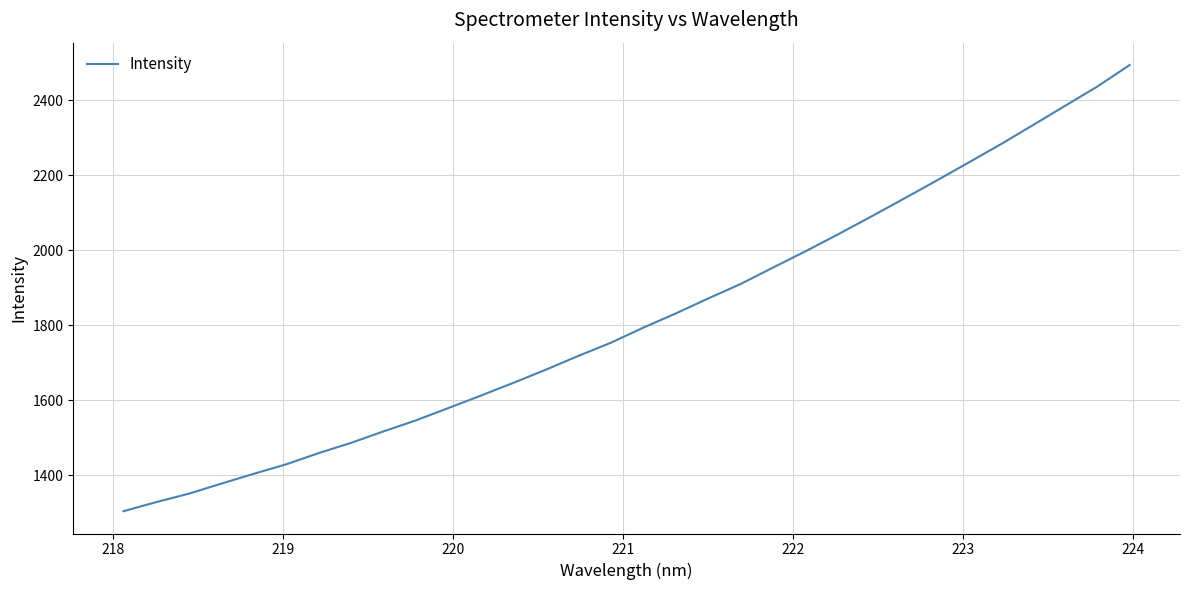

What is the maximum value shown in the chart?

2493.7